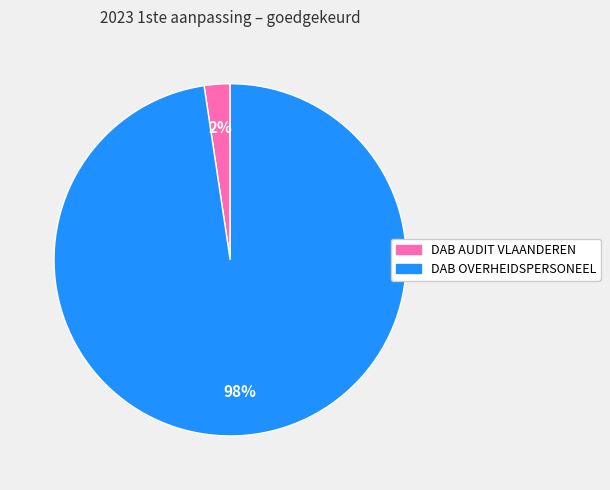

Is there a majority slice in this chart?

Yes